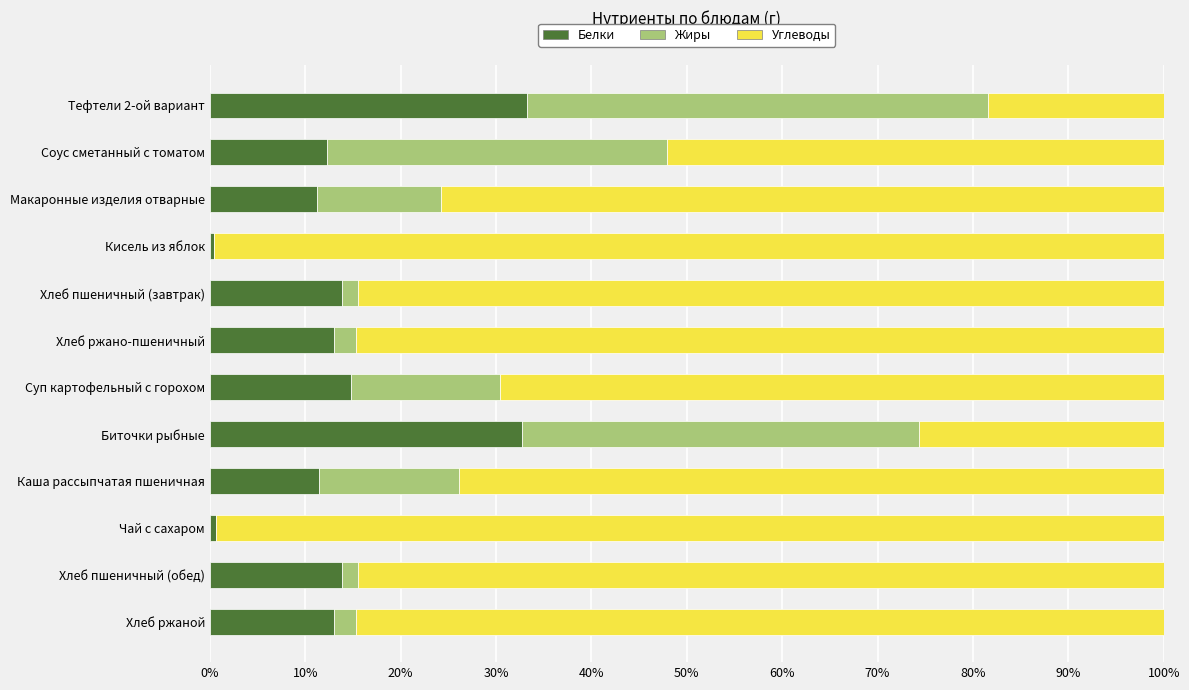

What is the sum of all Белки values?

170.4